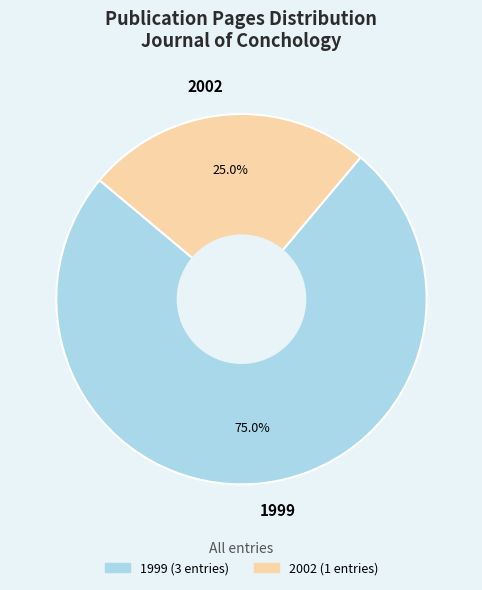

Is there any slice that represents more than half of the pie?

Yes